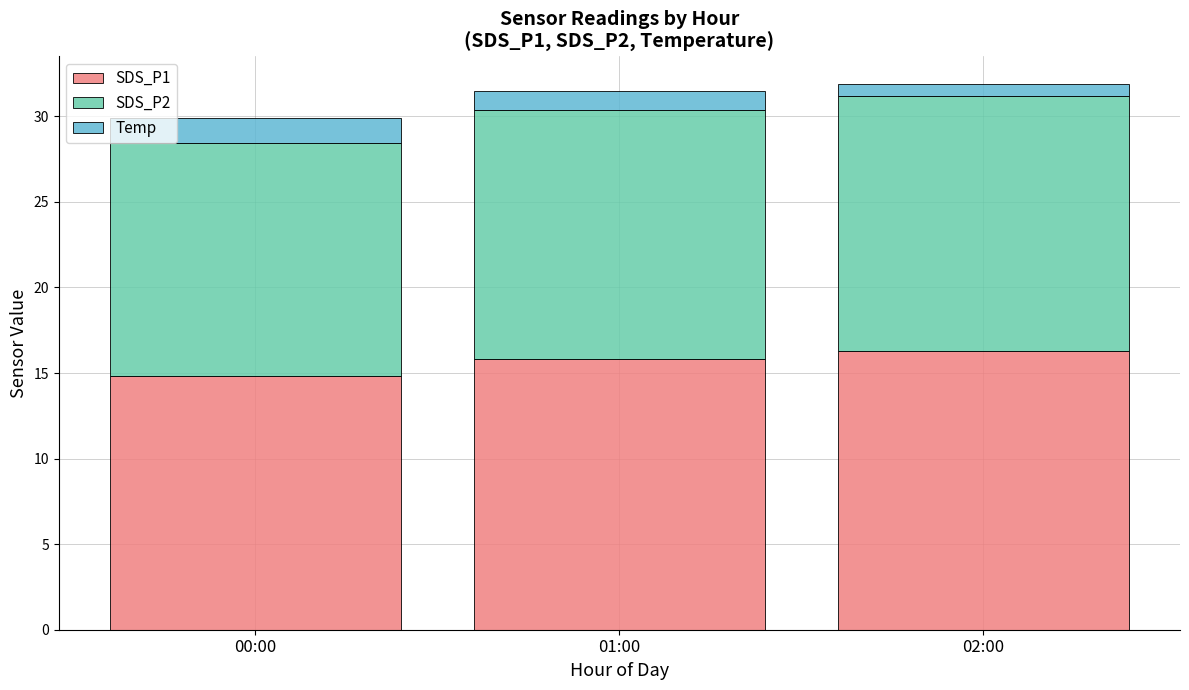

What is the total value across all series at 01:00?

31.5